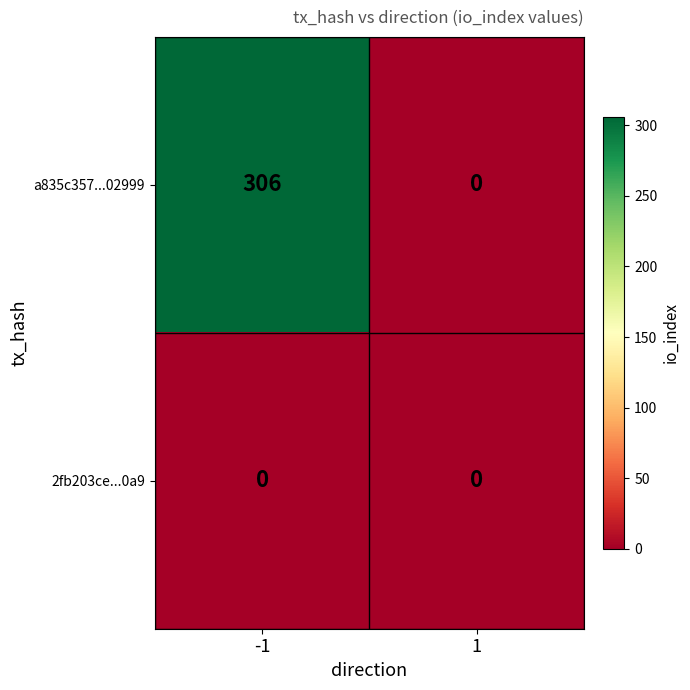

Rank the series by their average value, from lowest to highest.

2fb203ce...0a9, a835c357...02999